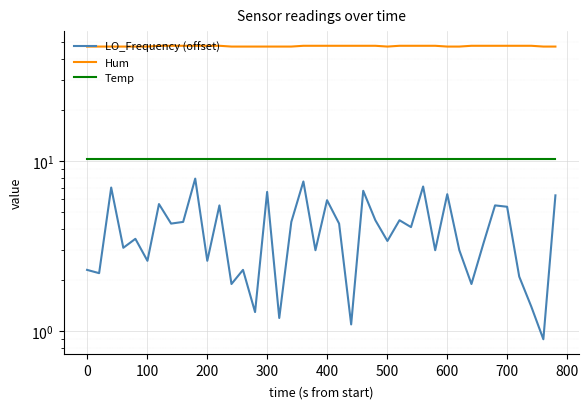

How many lines are shown in the chart?

3